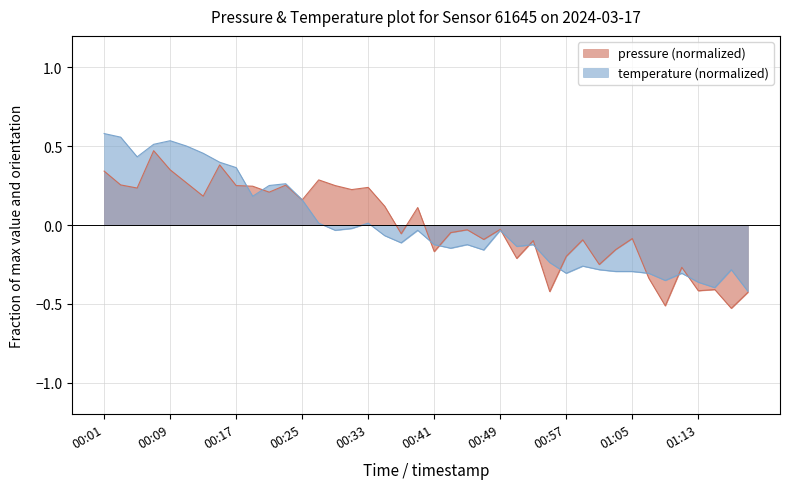

Which category has the lowest value in the temperature series?

01:20